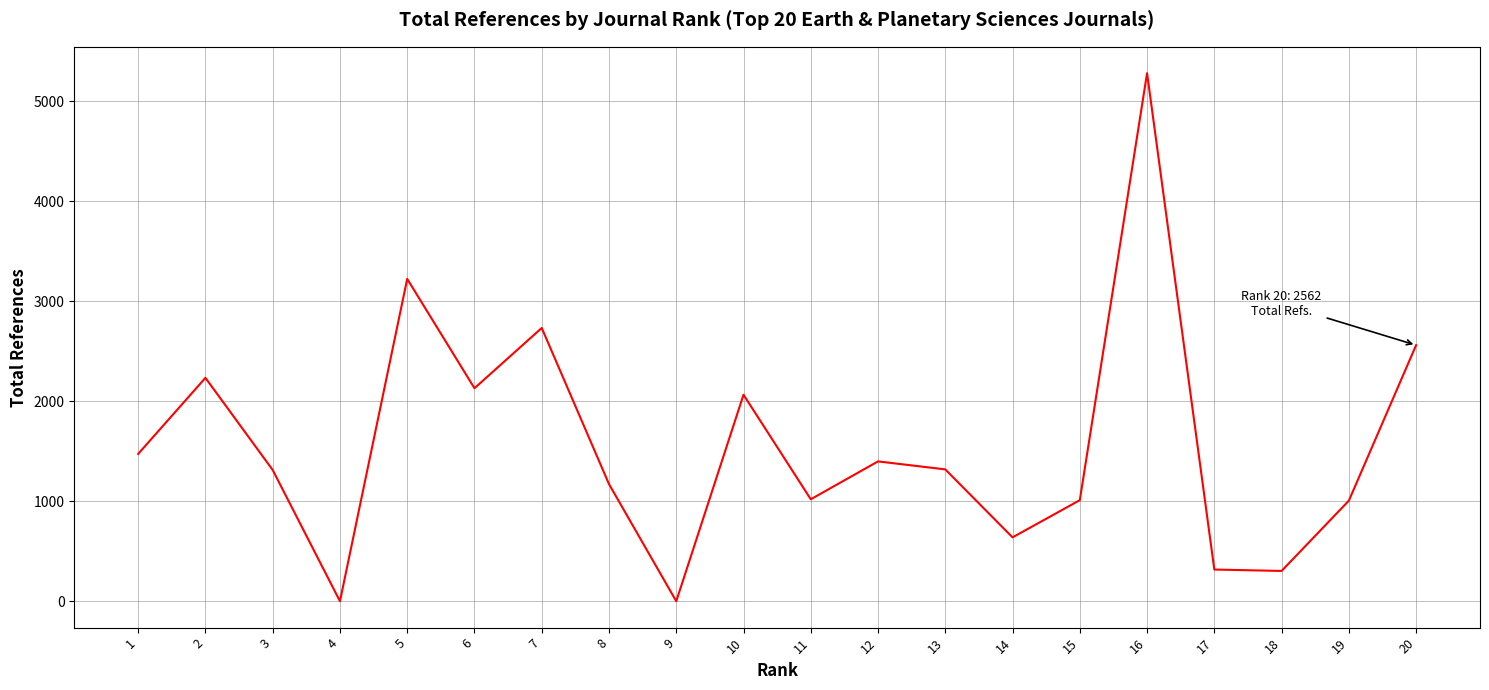

What is the maximum value shown in the chart?

5283